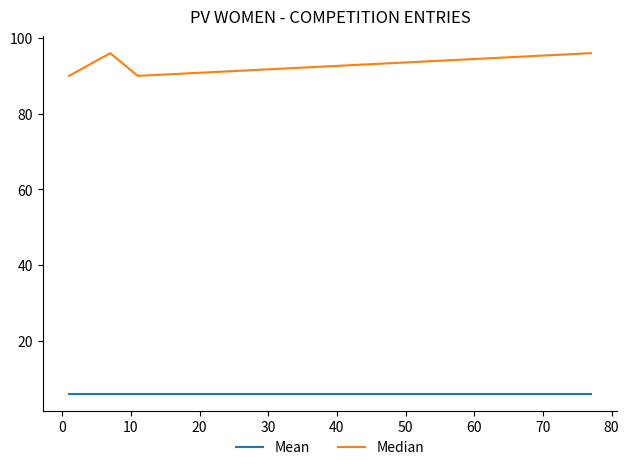

Which series has the largest range (max minus min)?

Median